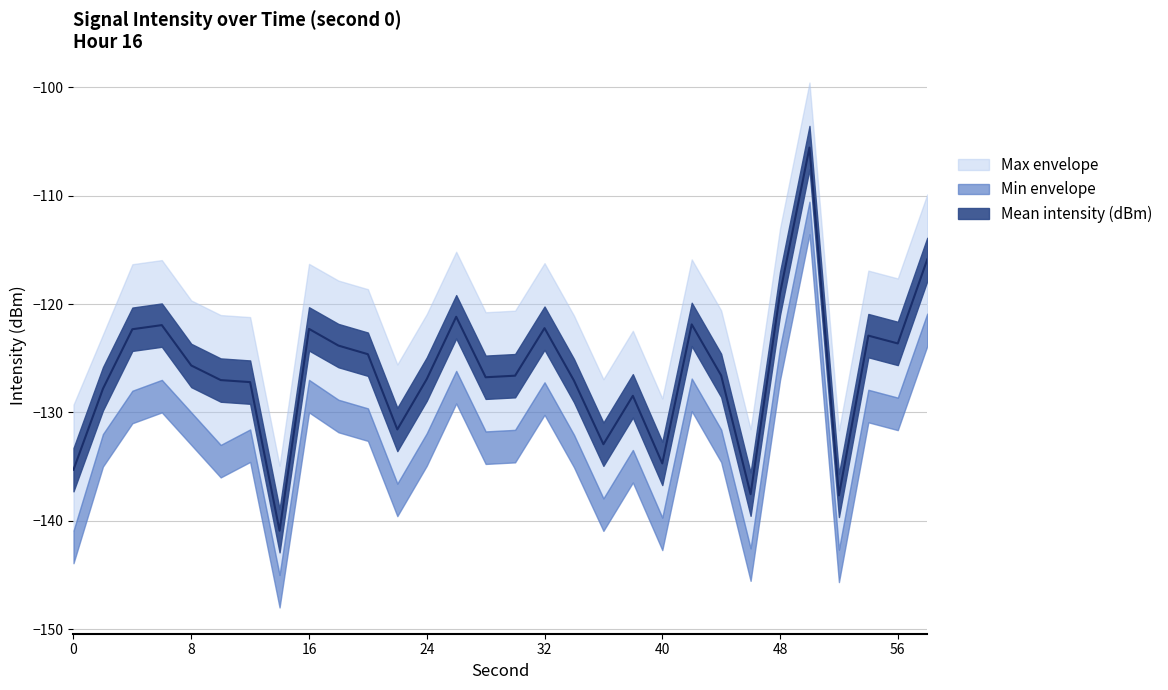

Is this an area chart (filled region under the line)?

No